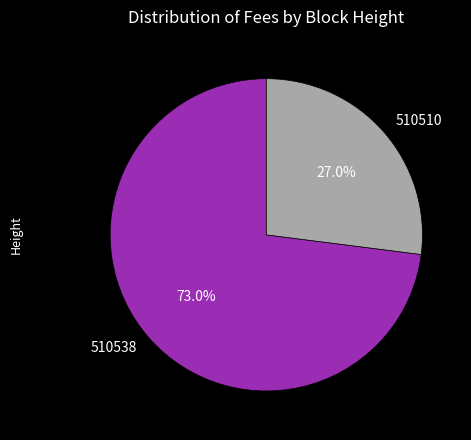

Which has a higher value, 510538 or 510510?

510538